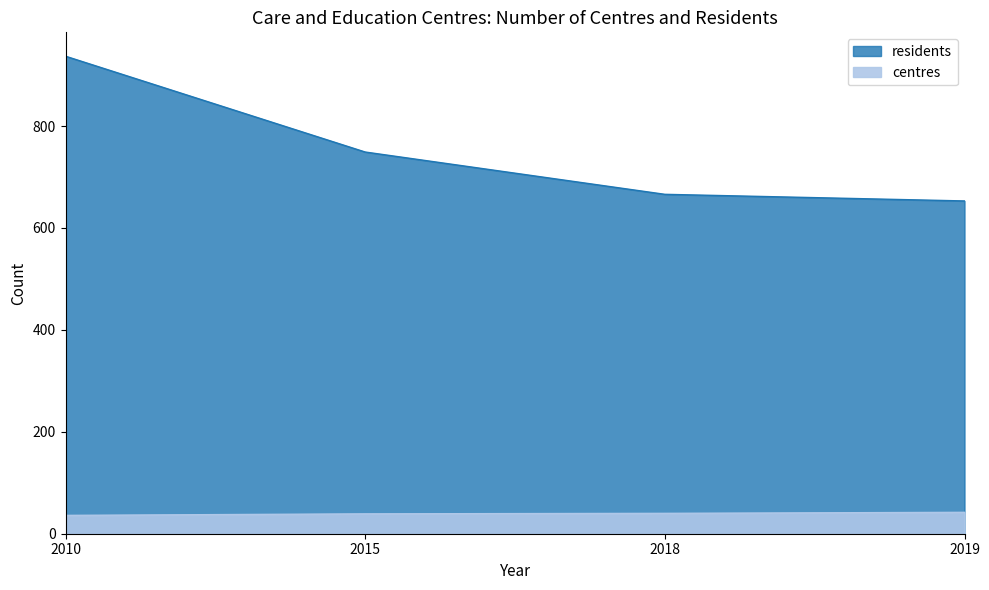

What is the sum of the centres values at 2019 and 2018?

82